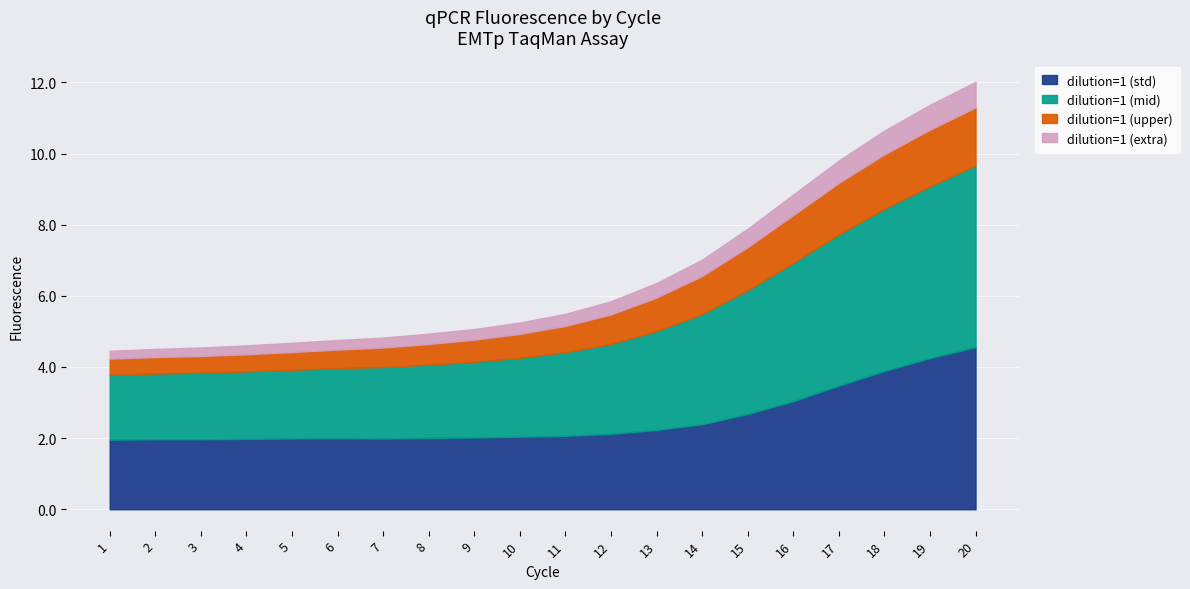

Which category has the lowest value in the dilution=1 (upper) series?

1